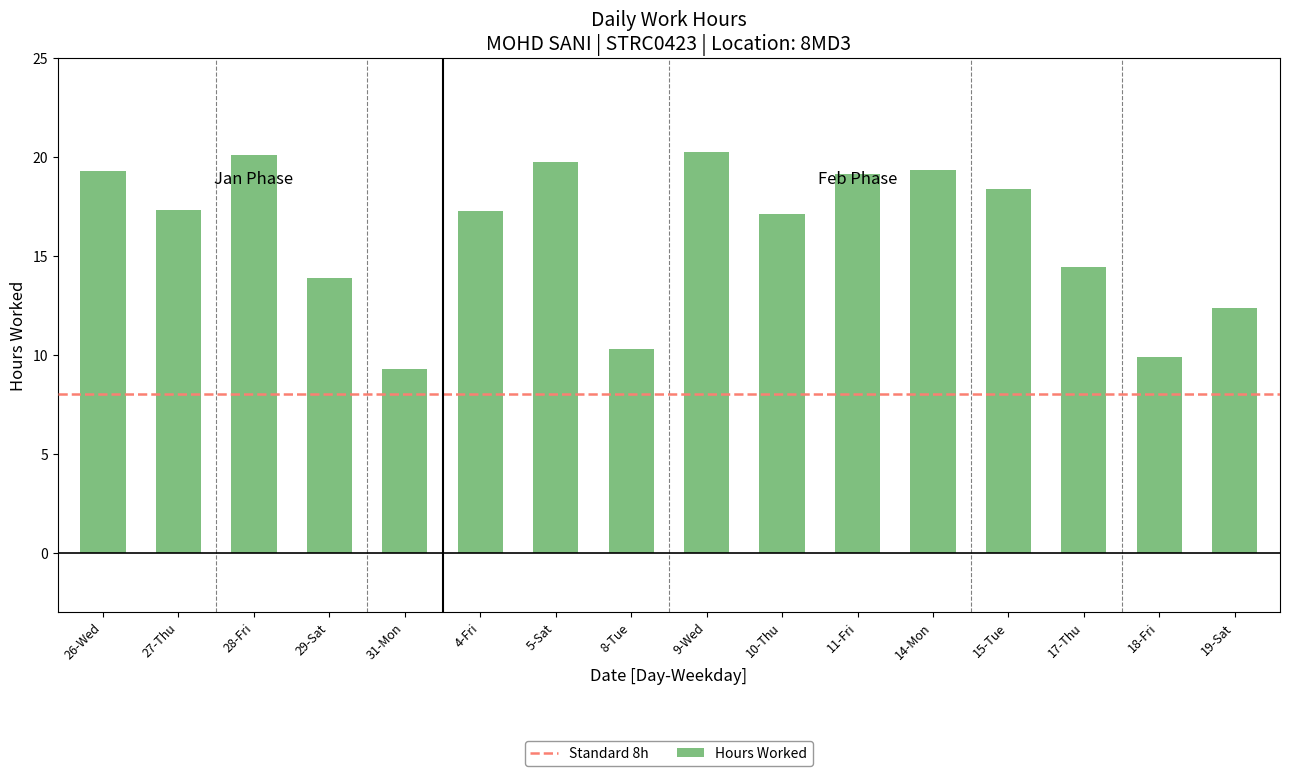

The chart shows a value of 29.8 at 26-Wed. True or false?

False